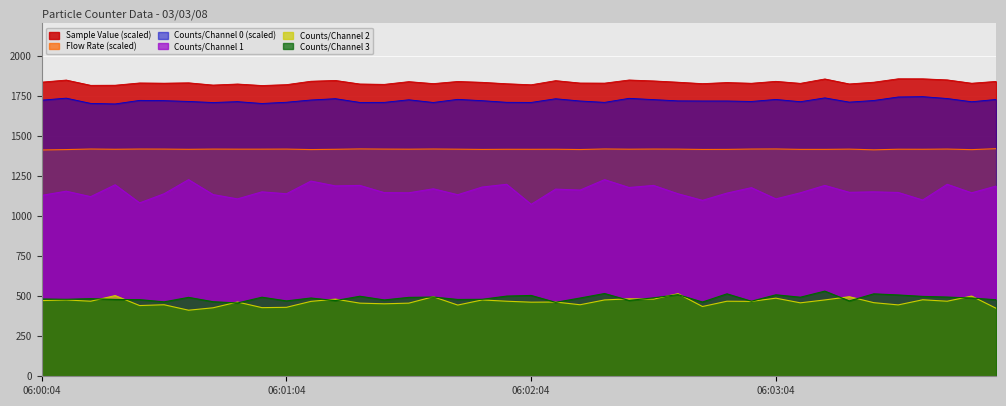

True or false: Flow Rate and Sample Value cross at least once.

False